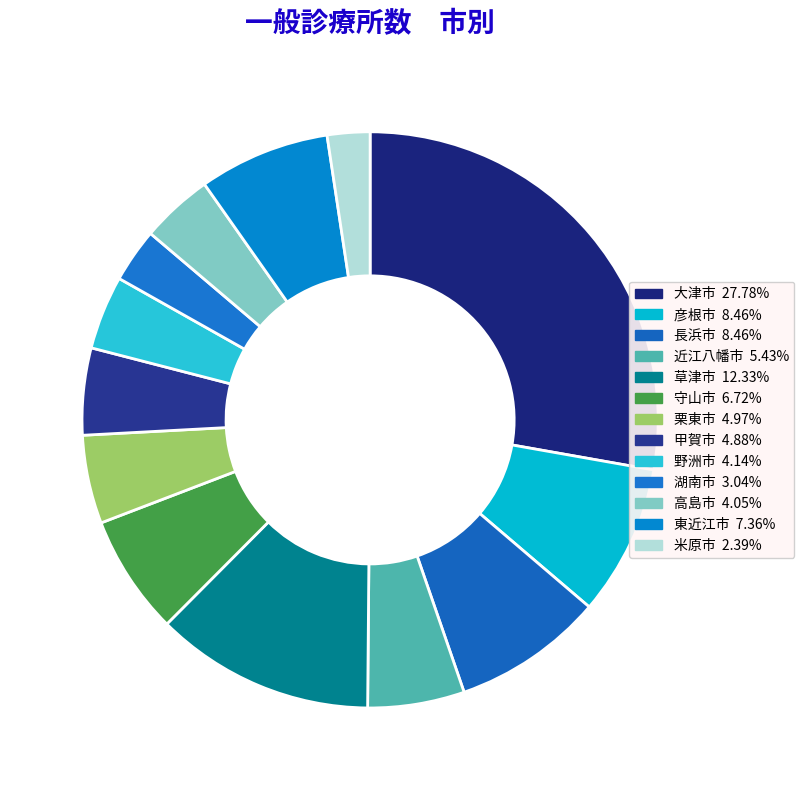

Does 守山市 account for over 50% of the chart?

No